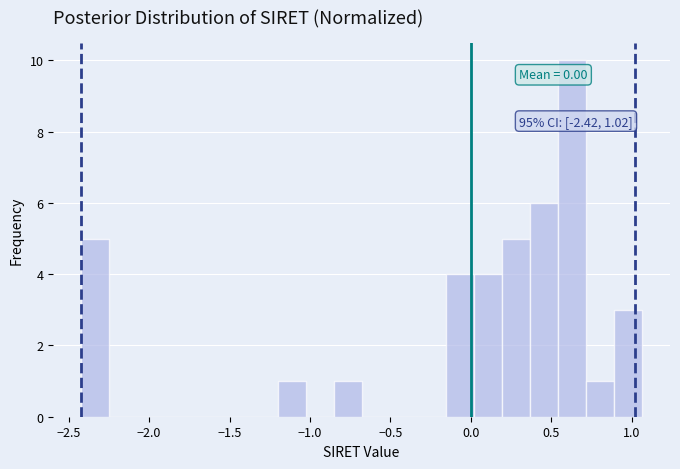

Read against the x-axis, roughly where is the centre of the tallest bar?

0.65